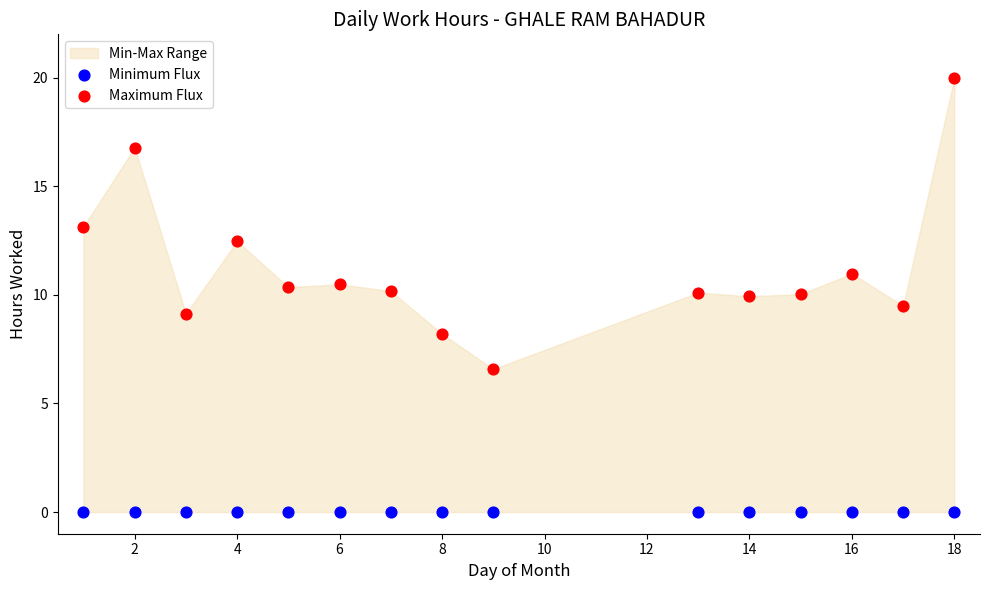

Which series contains the highest Y value?

Maximum Flux